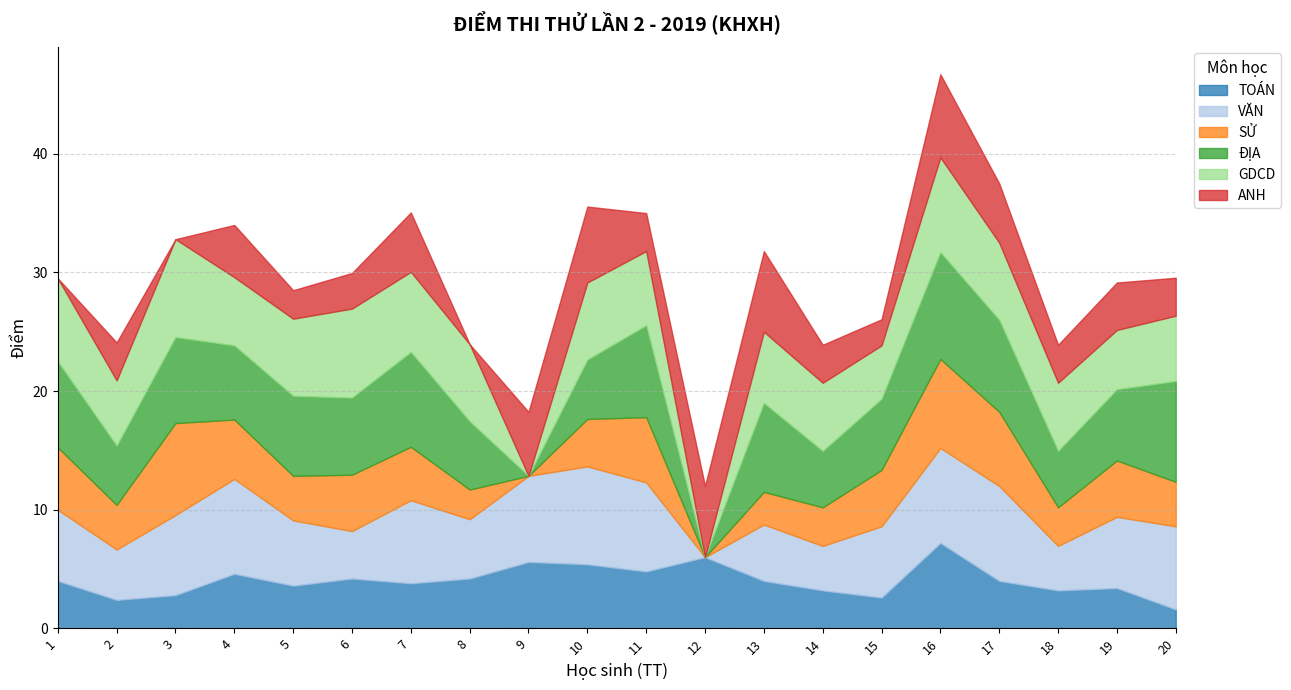

Which label corresponds to the smallest value in the chart?

12